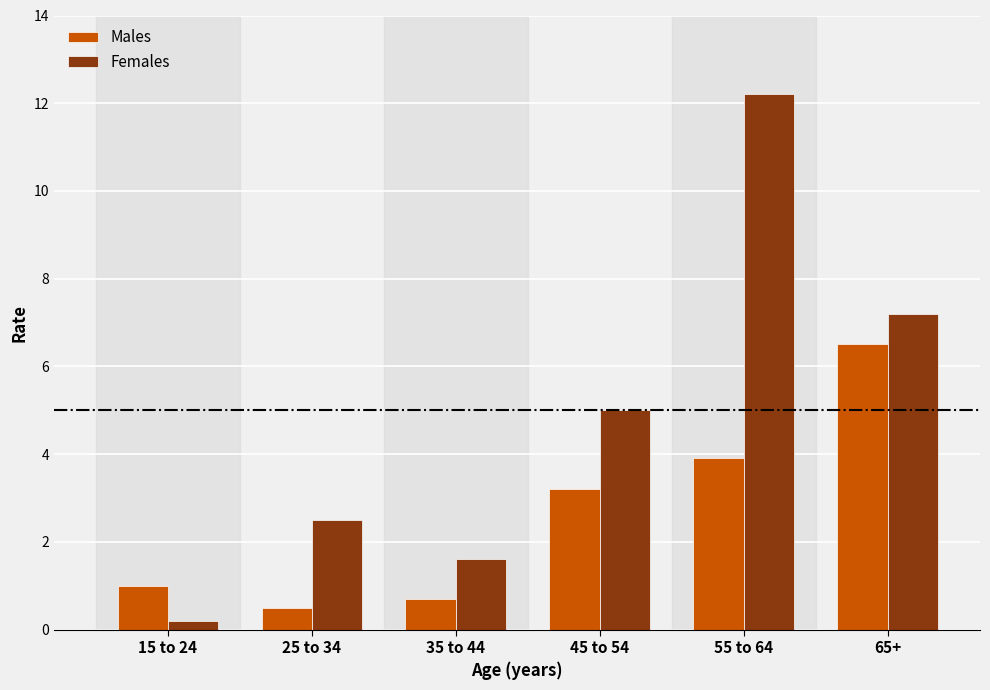

Where is Males nearest to the value 3?

45 to 54